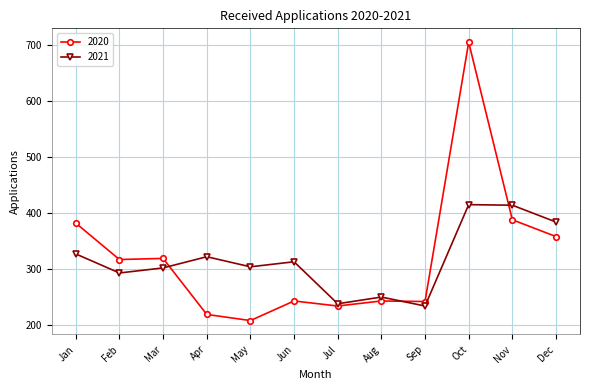

At how many categories does at least one series exceed 667?

1